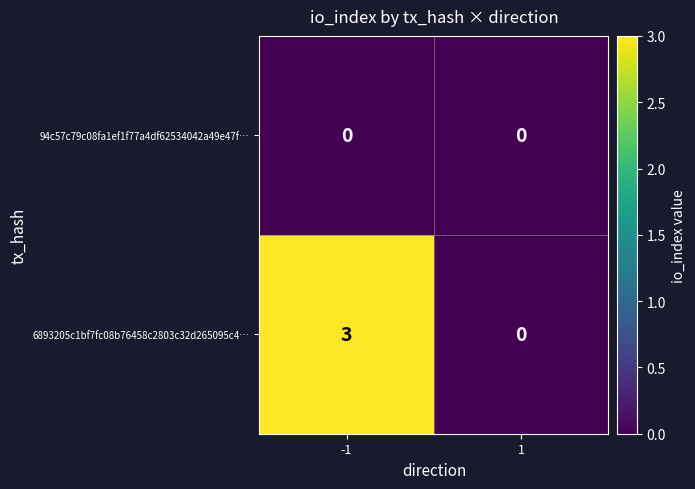

What is the difference between the highest and lowest values at -1?

3